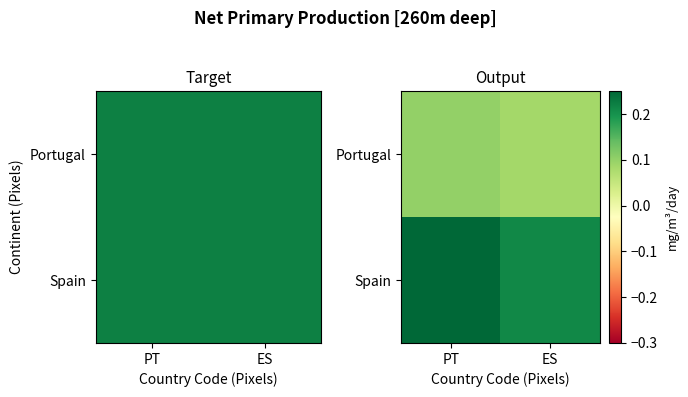

List the series in order of their peak value, highest first.

Spain, Portugal